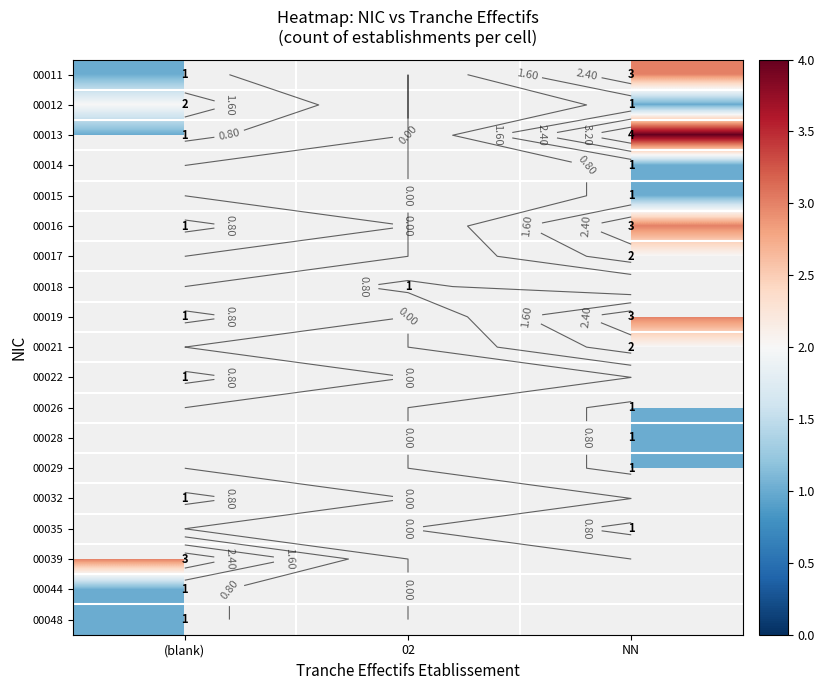

How many data points does each series have?

3